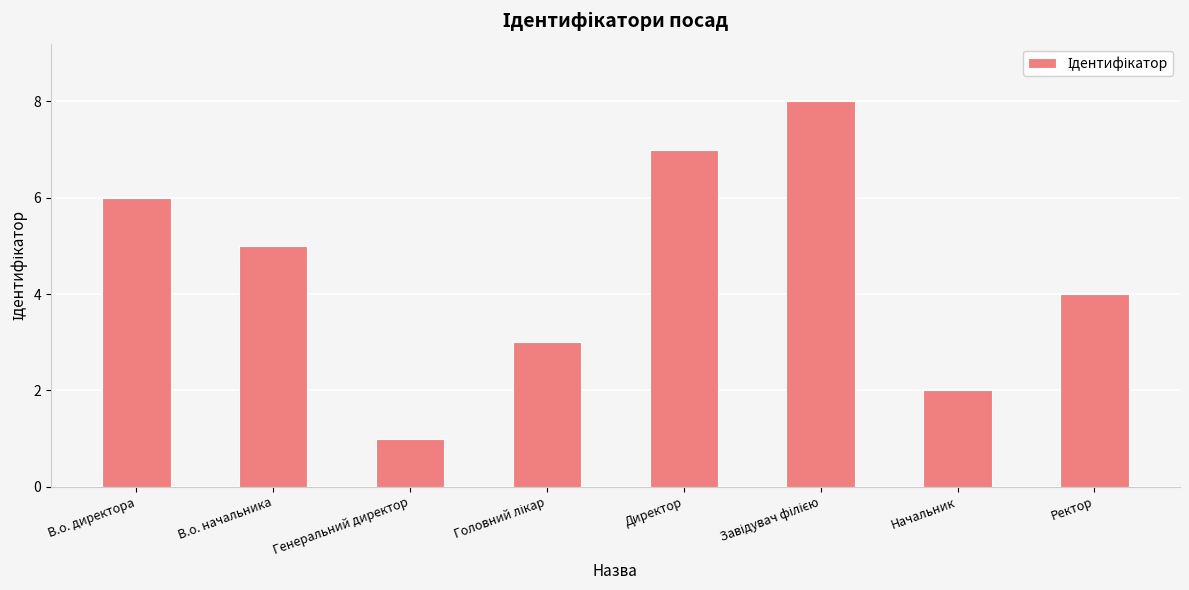

Reading right to left, what are all the values shown in this chart?

4	2	8	7	3	1	5	6